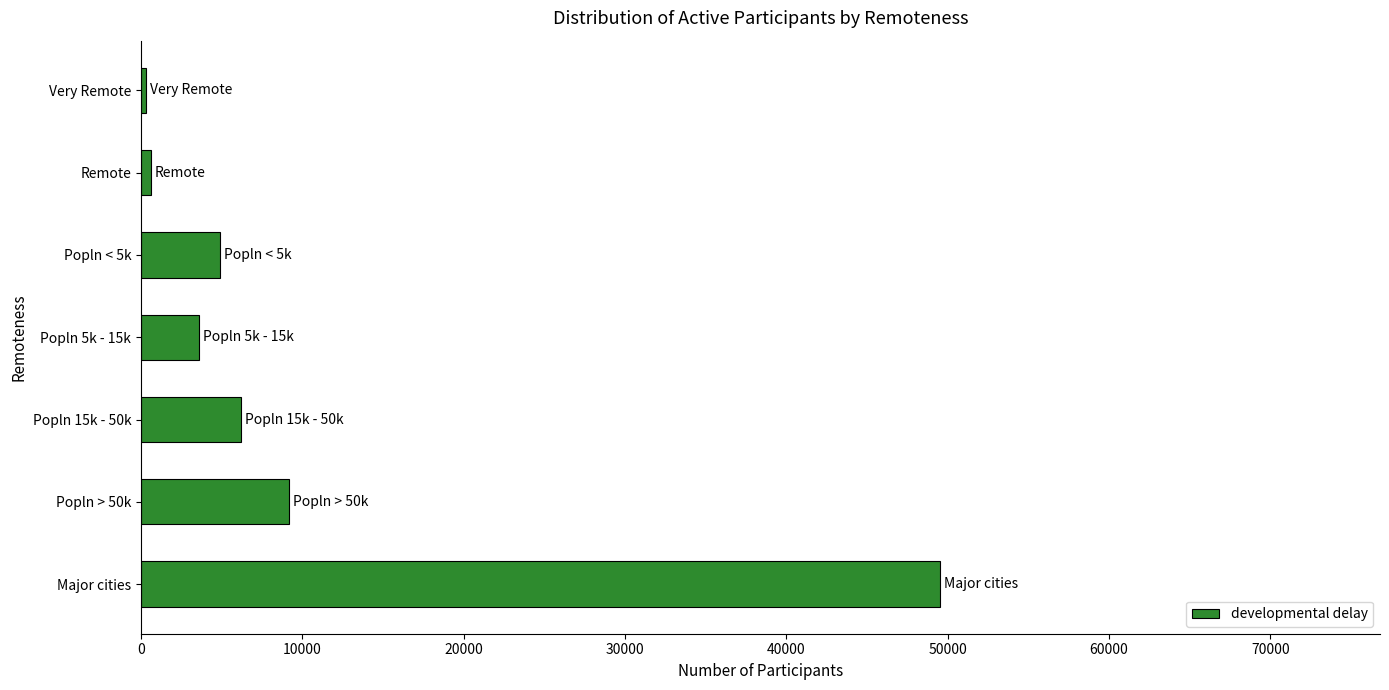

What is the ratio of the value at Popln < 5k to the value at Popln 15k - 50k?

0.8